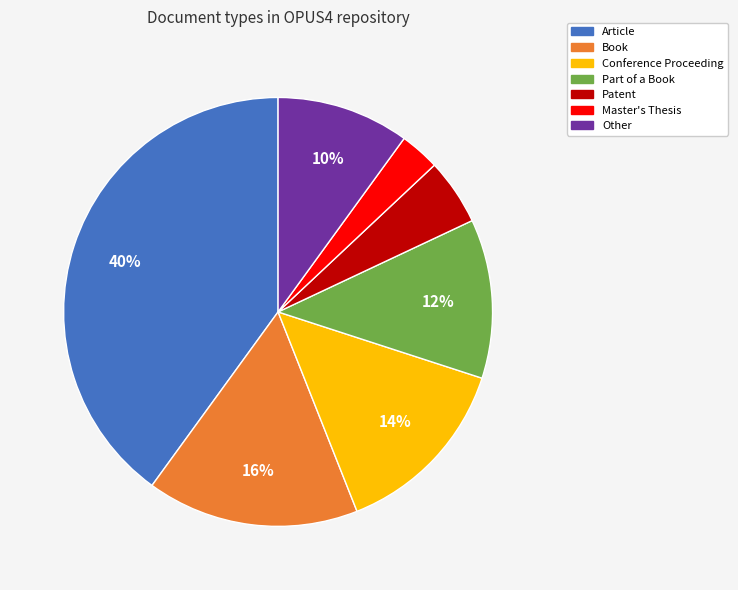

Combined, do Book and Patent account for over 50%?

No